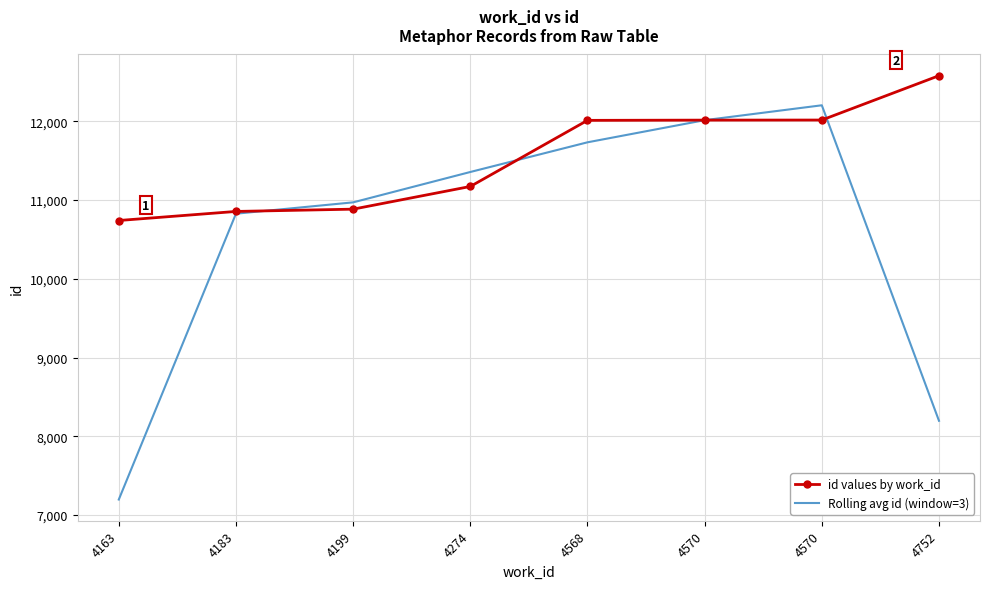

Which series has the widest spread of values?

Rolling avg id (window=3)